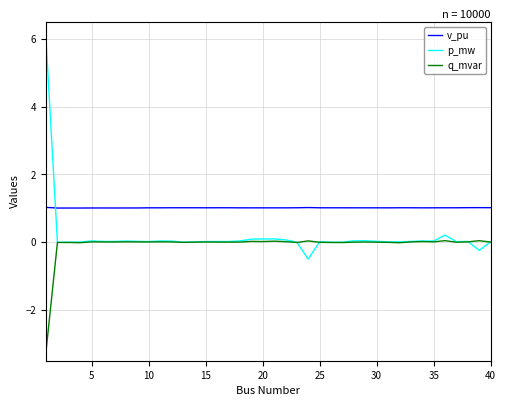

True or false: q_mvar and v_pu cross at least once.

False